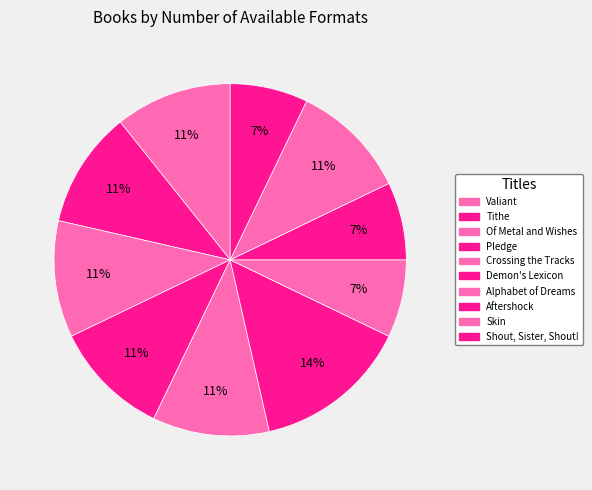

Is Alphabet of Dreams the majority of the pie?

No